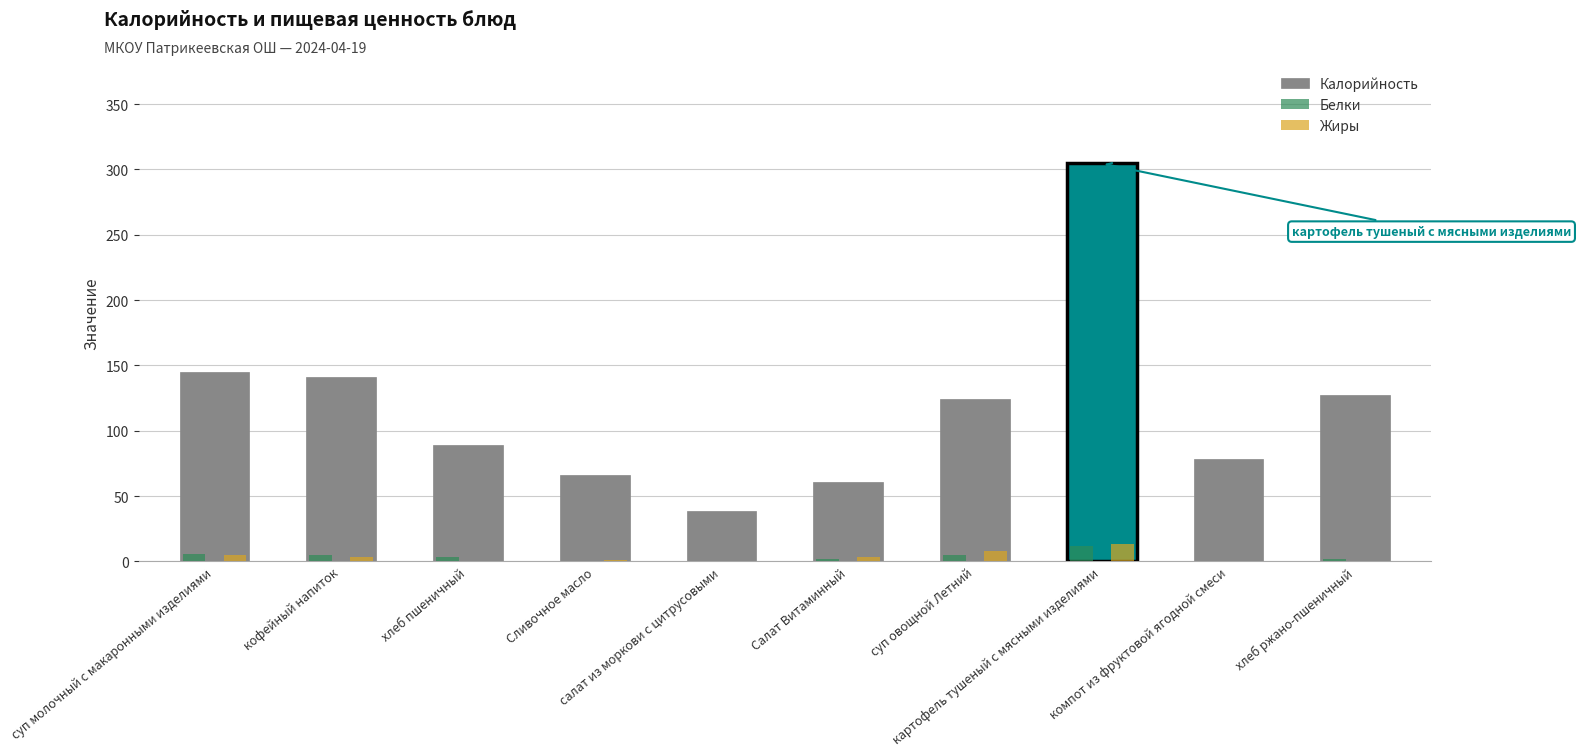

What is the label of the 9th bar from the right?

кофейный напиток